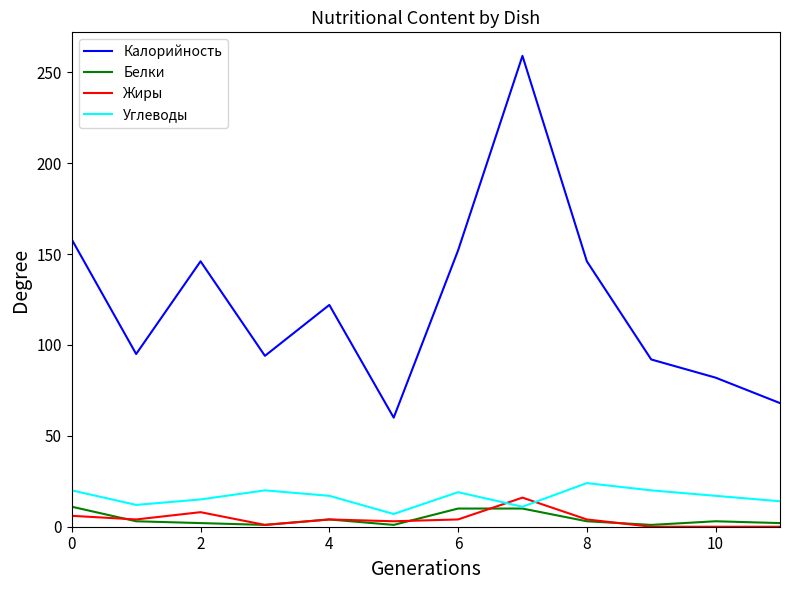

What are all the series names shown in the legend?

Калорийность, Белки, Жиры, Углеводы